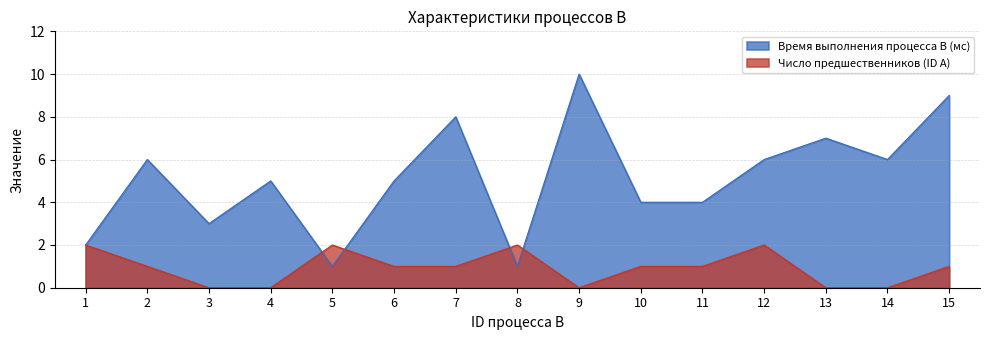

How many interior local valleys does the Число предшественников (ID A) series have?

1